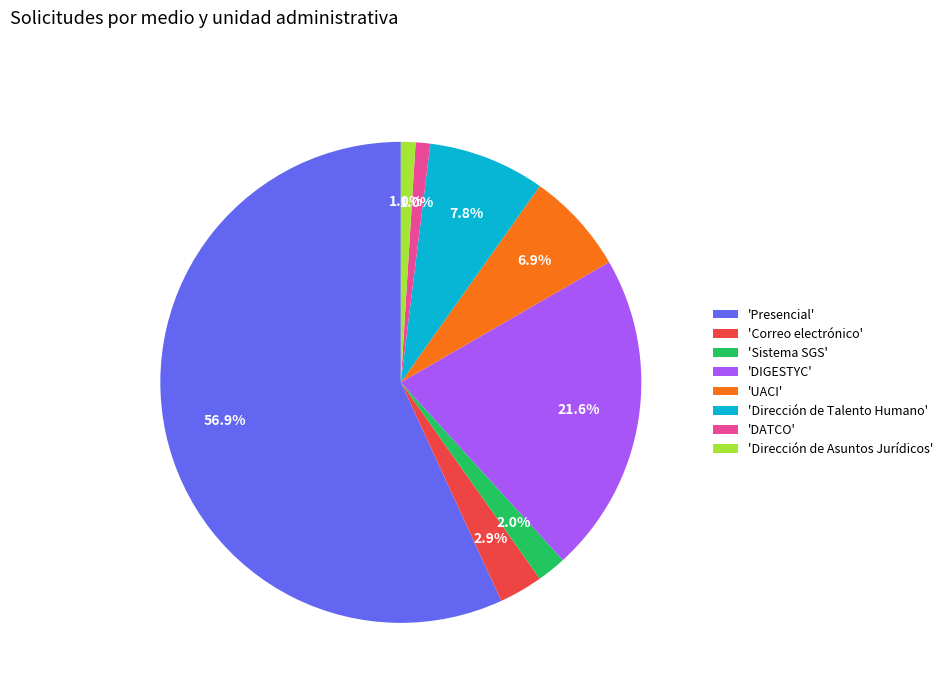

To the nearest percent, what is the difference between the largest and smallest slice percentages?

56%